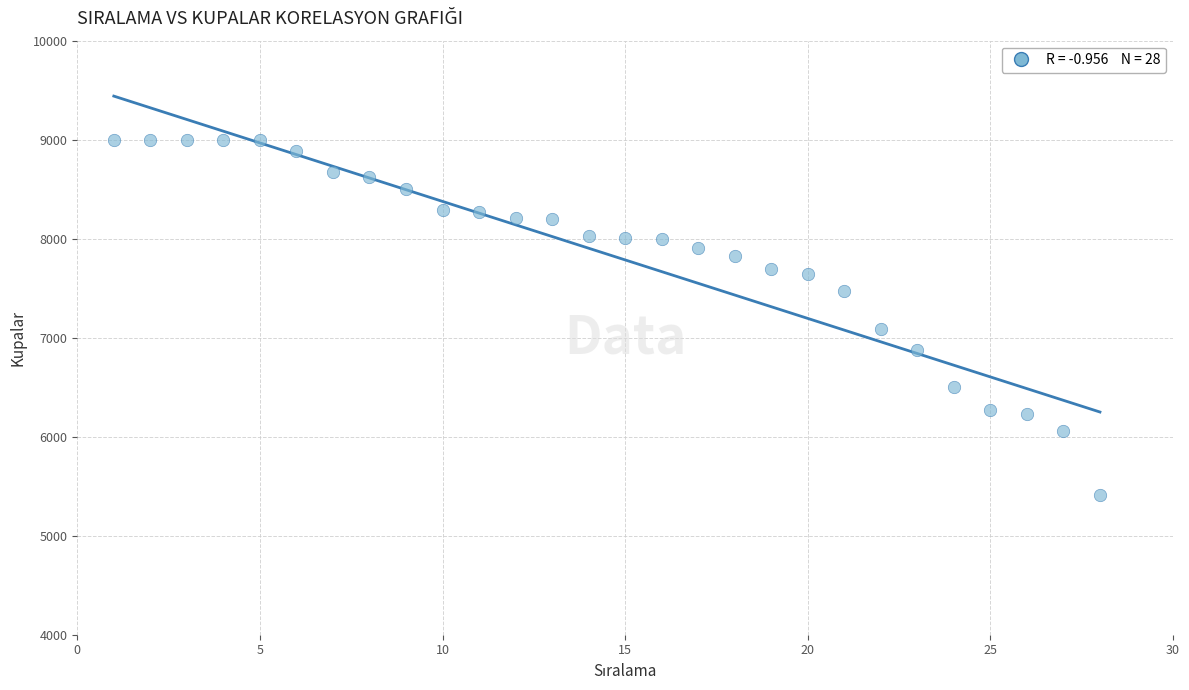

What Y value in the scatter plot is closest to 7207?

7086